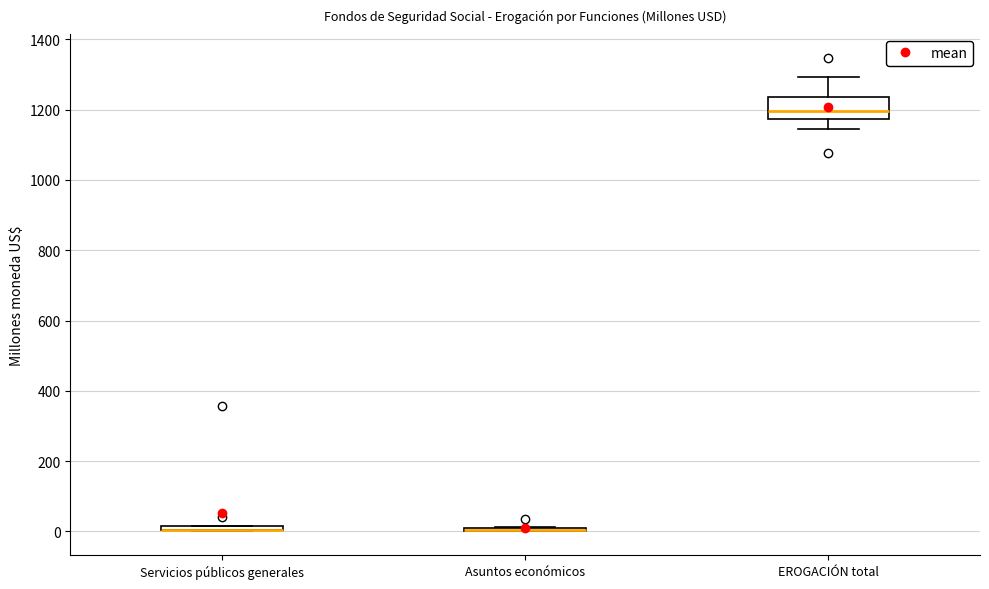

Comparing the boxes themselves (not the whiskers), which one is the tallest?

EROGACIÓN total